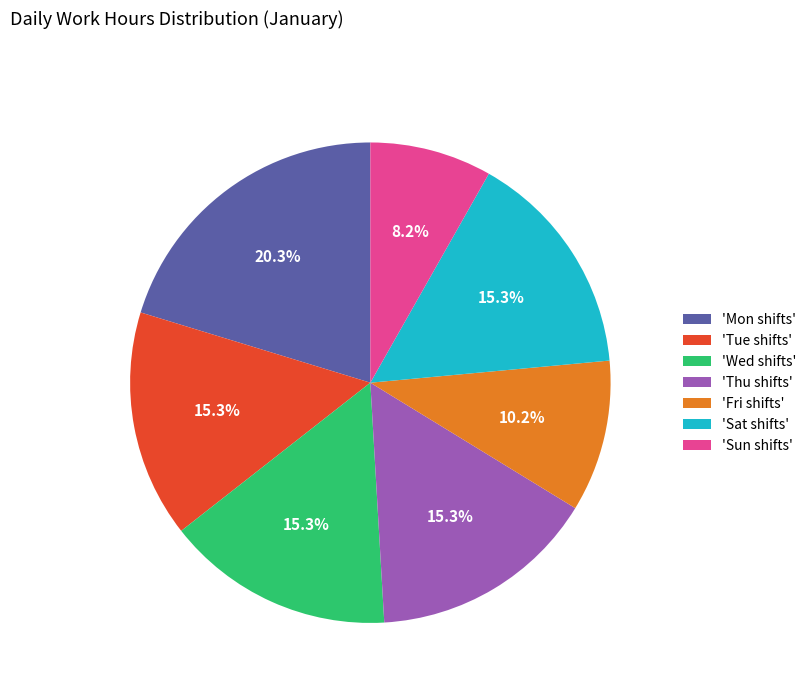

Which category has the biggest portion of the pie?

'Mon shifts'